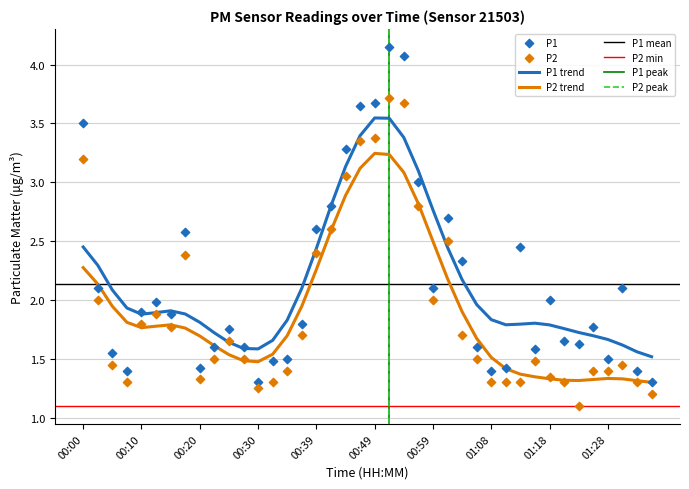

At which category is the sum across all series the highest?

00:51